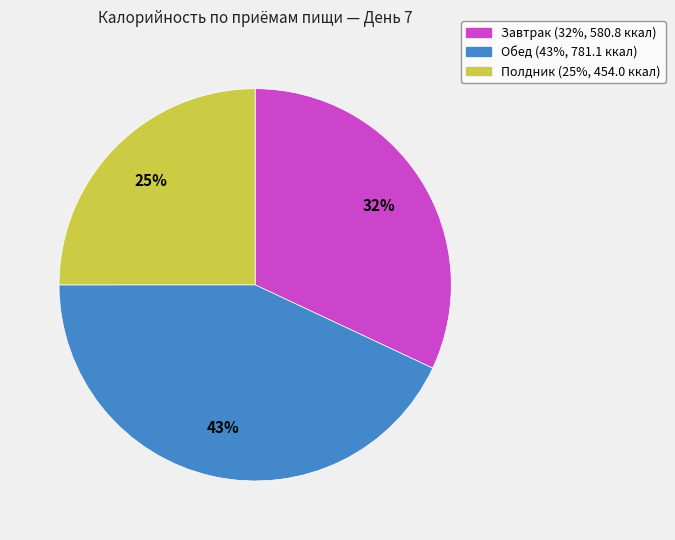

Is Полдник the majority of the pie?

No